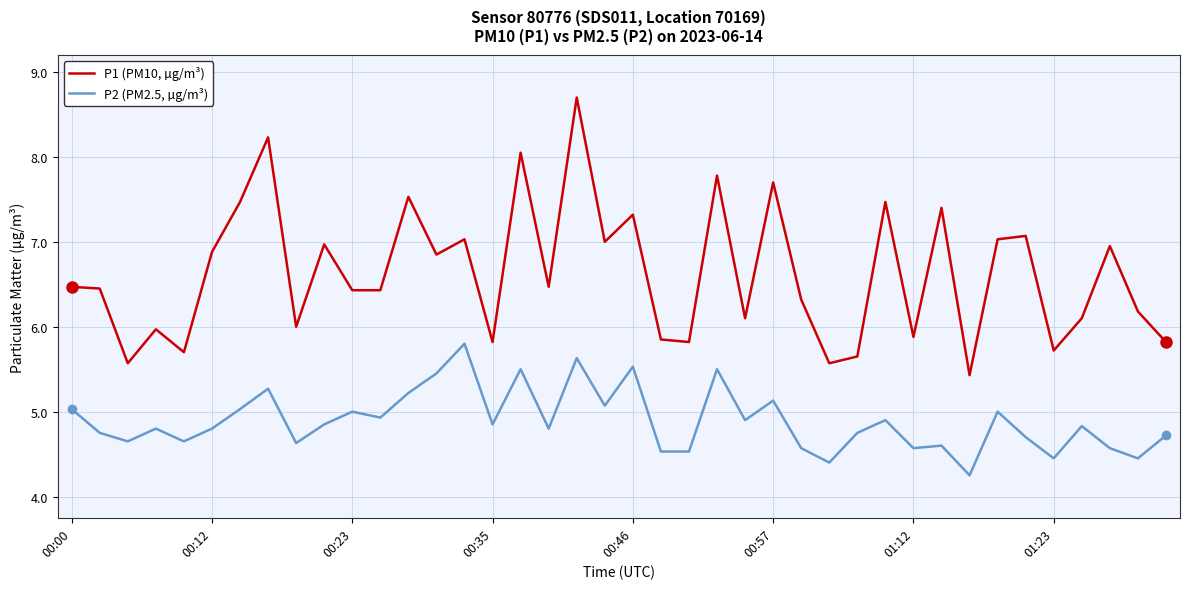

What is the maximum value for P2 (PM2.5, µg/m³)?

5.8